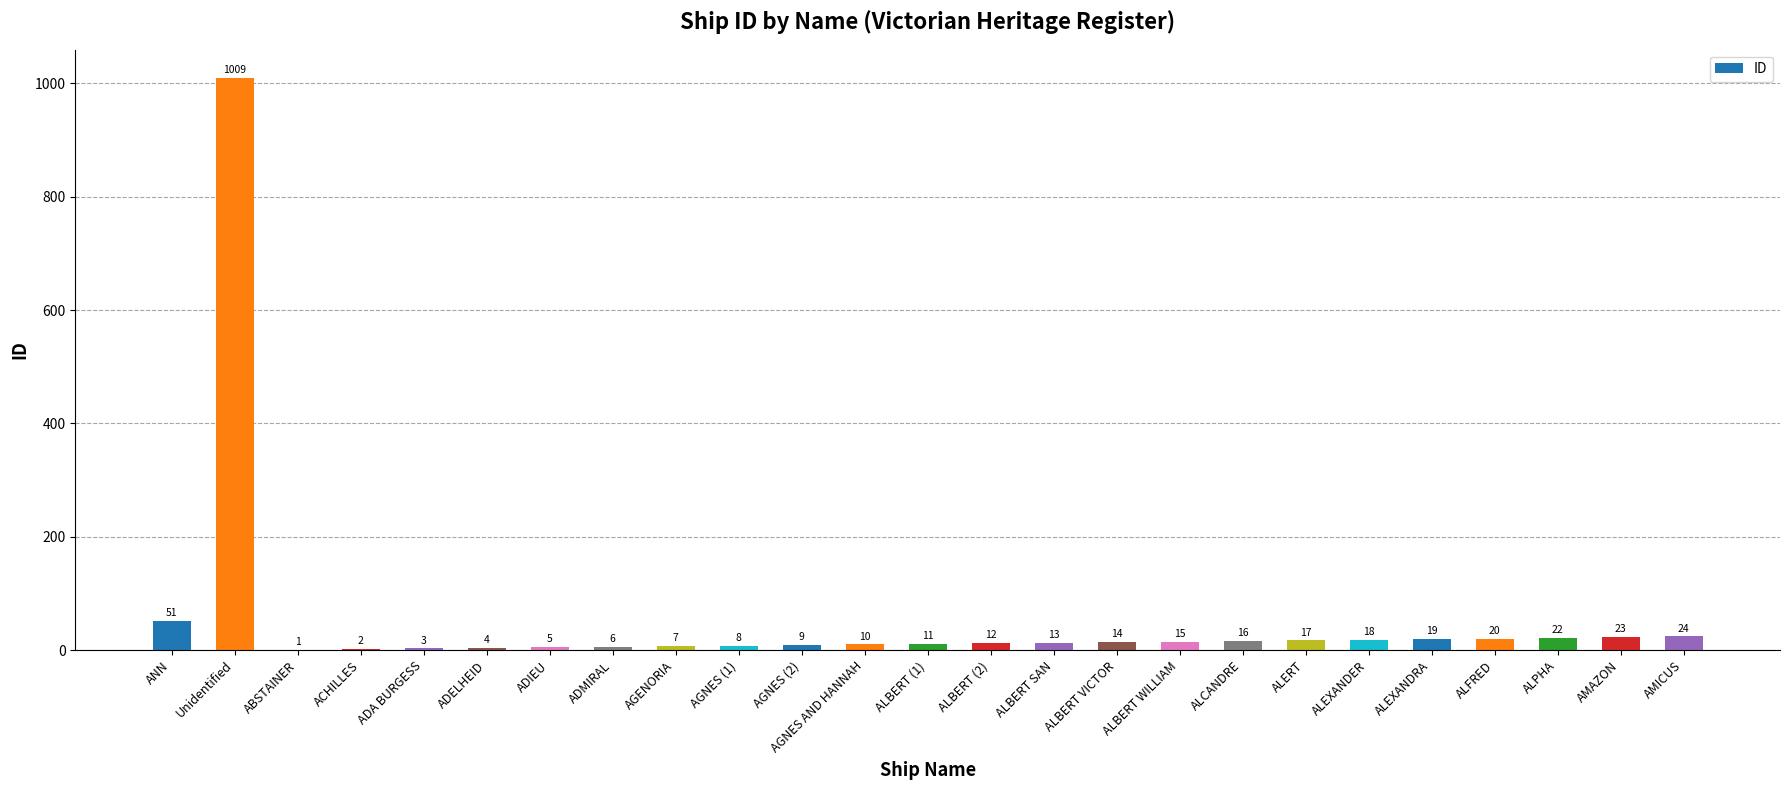

How many data points does each series have?

25